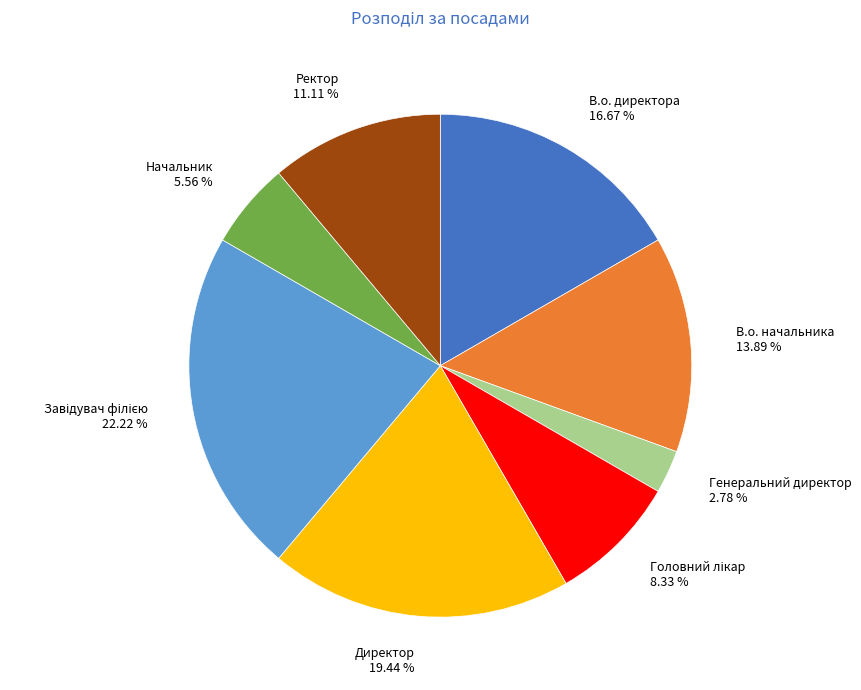

Which slice is the smallest?

Генеральний директор